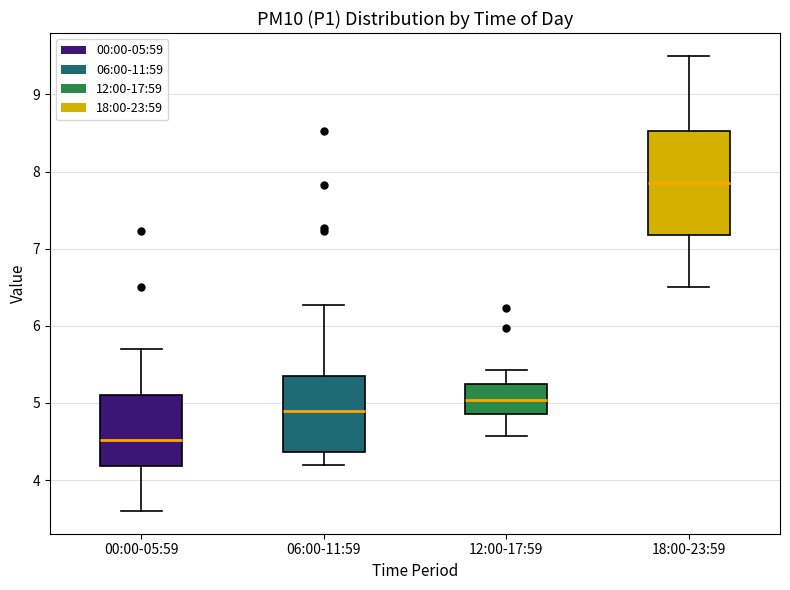

Comparing the boxes themselves (not the whiskers), which one is the tallest?

18:00-23:59